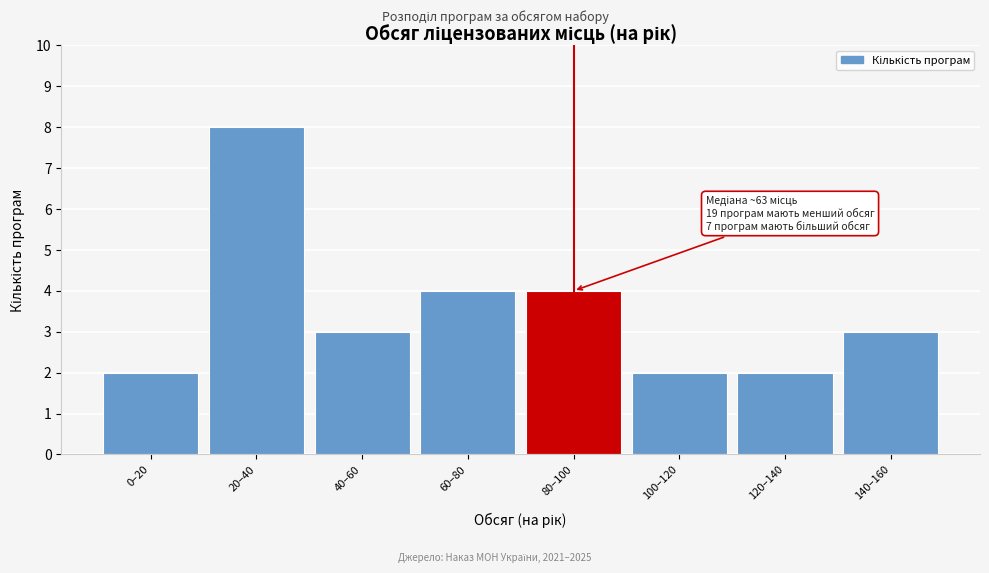

Reading right to left, what are all the values shown in this chart?

3	2	2	4	4	3	8	2